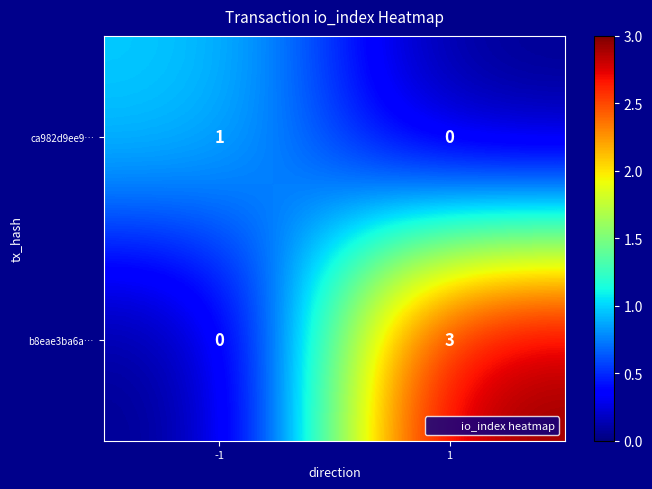

At how many categories does at least one series exceed 2?

1